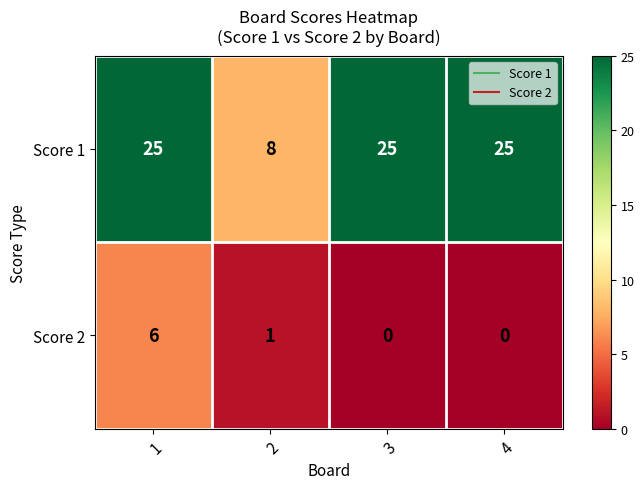

Reading right to left, list all the values displayed in this chart.

Score 1: 4=25	3=25	2=8	1=25
Score 2: 4=0	3=0	2=1	1=6